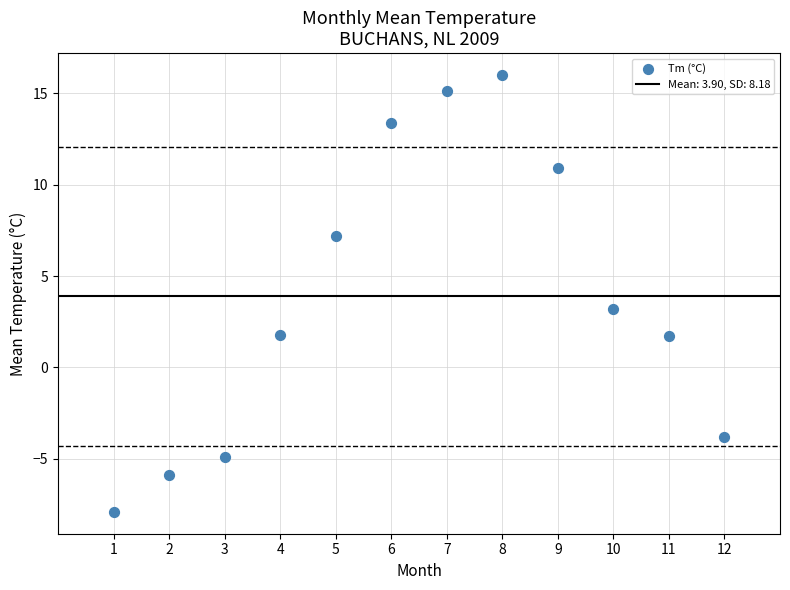

What is the range of X values (max minus min)?

11.0